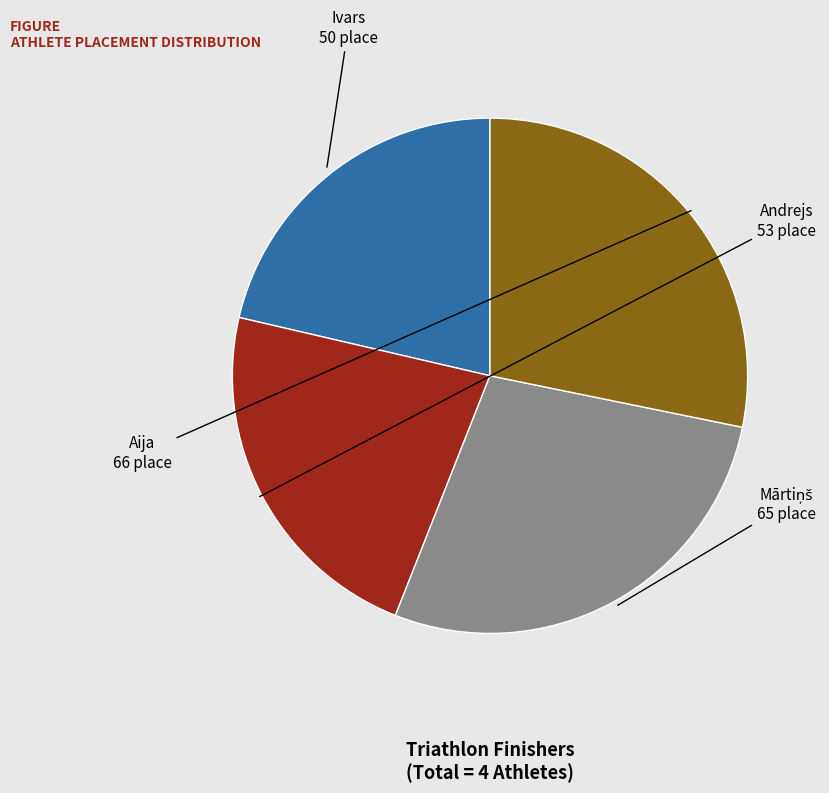

What is the smallest slice in the pie chart?

Ivars